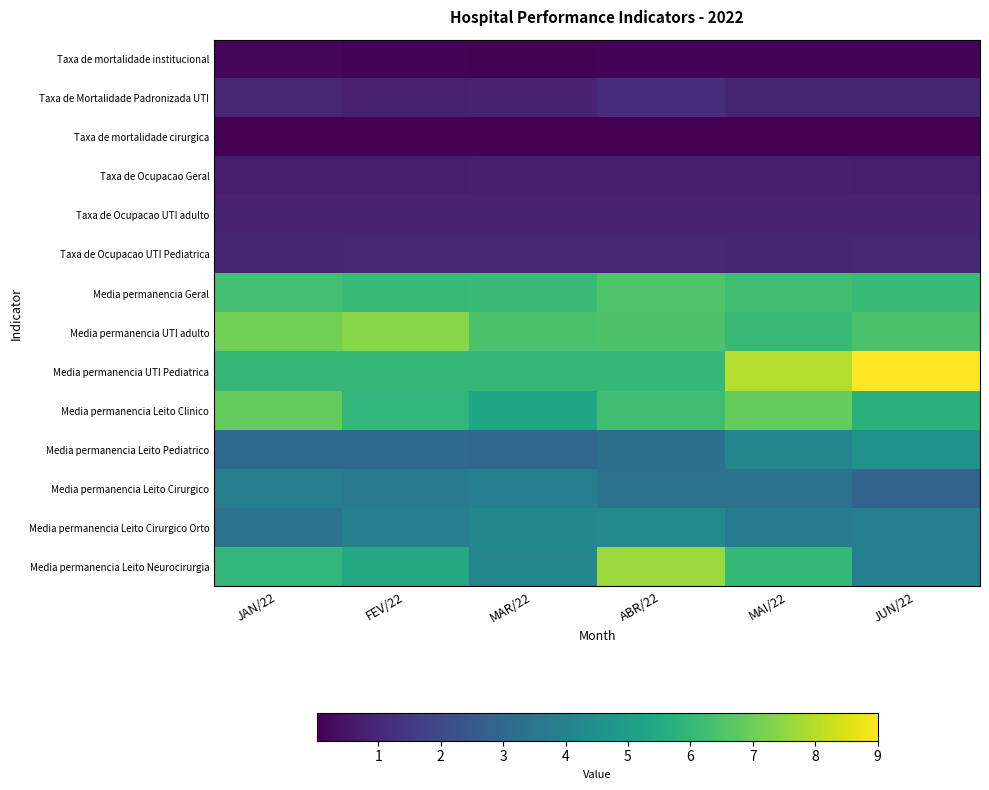

At how many categories does at least one series exceed 5?

6